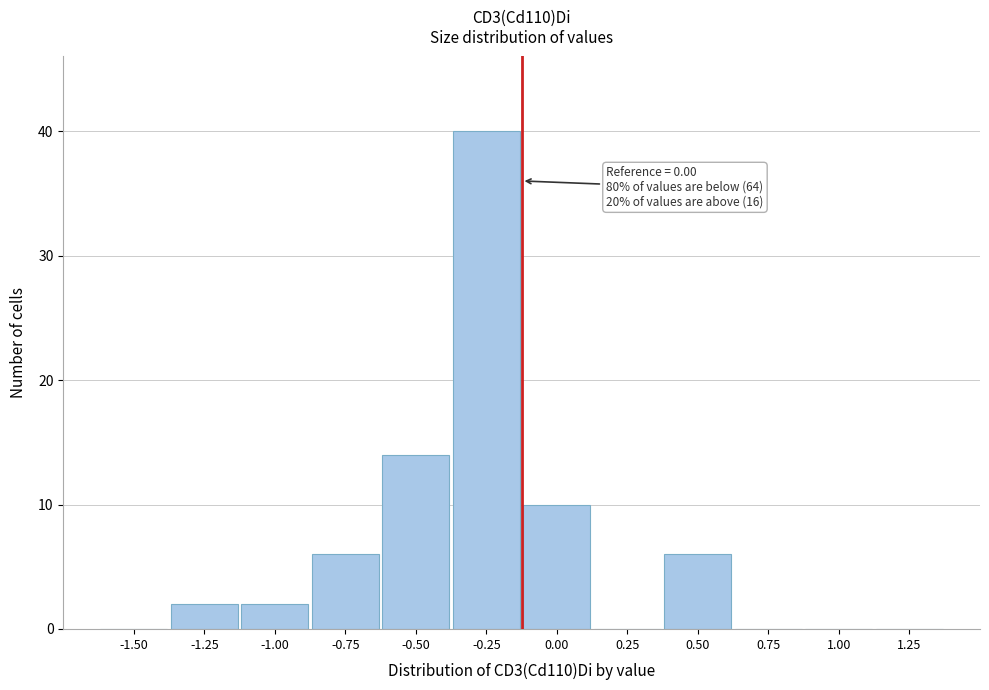

Reading left to right, list all the values displayed in this chart.

-1.50=0	-1.25=2	-1.00=2	-0.75=6	-0.50=14	-0.25=40	0.00=10	0.25=0	0.50=6	0.75=0	1.00=0	1.25=0